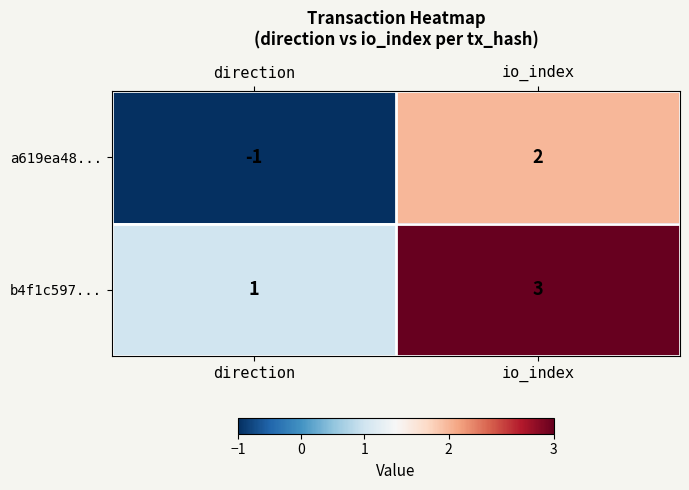

Reading right to left, transcribe all the data shown in this chart.

a619ea48...: io_index=2	direction=-1
b4f1c597...: io_index=3	direction=1